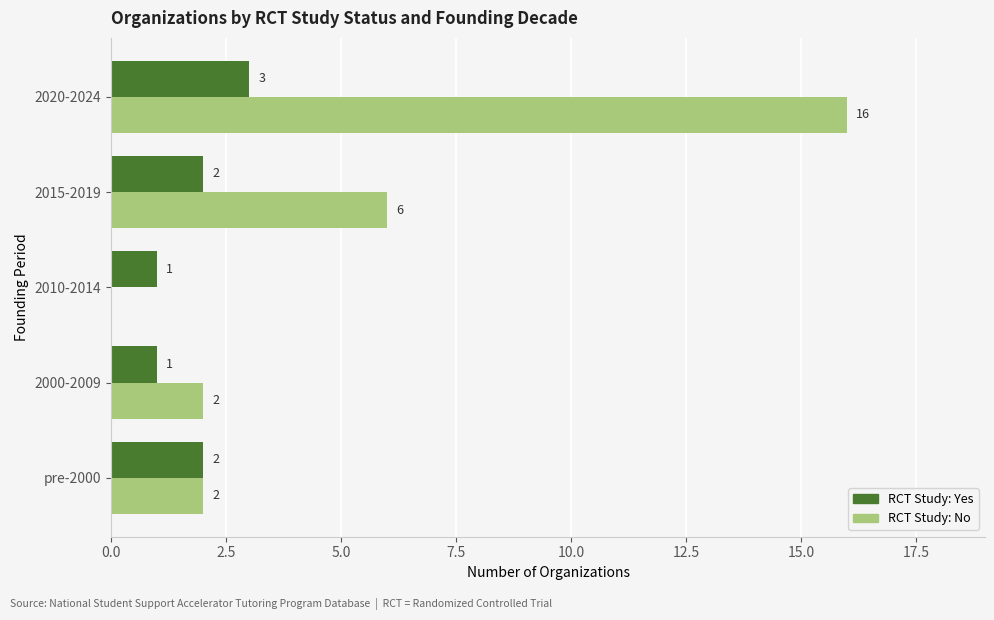

What is the total value across all series at 2020-2024?

19